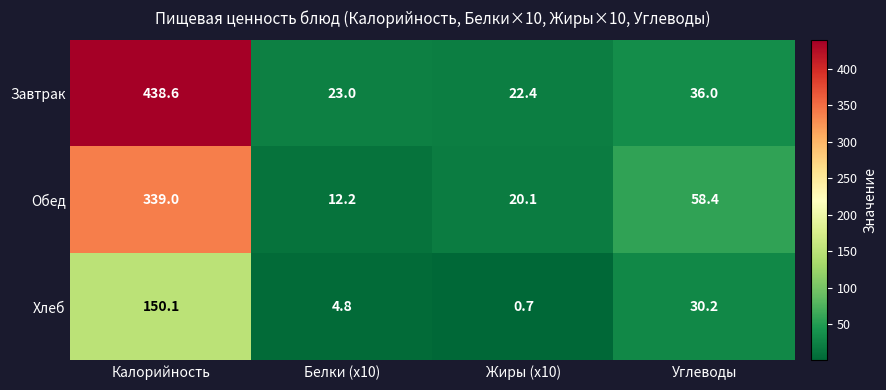

What is the sum of the Хлеб values at Углеводы and Жиры (x10)?

30.9